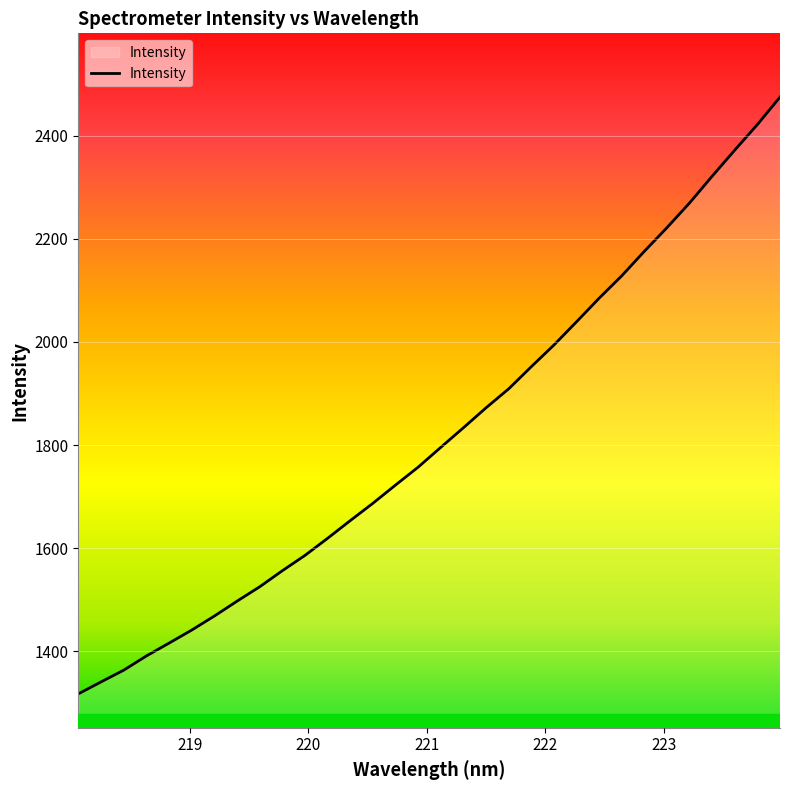

What is the difference between the maximum and second lowest values?

1135.0